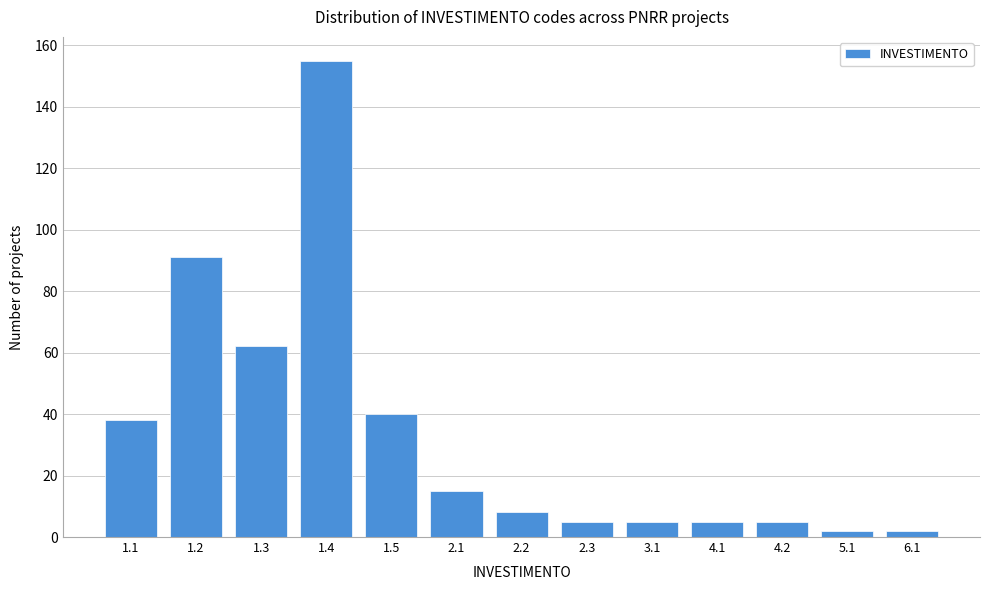

Reading left to right, list all the values displayed in this chart.

38	91	62	155	40	15	8	5	5	5	5	2	2